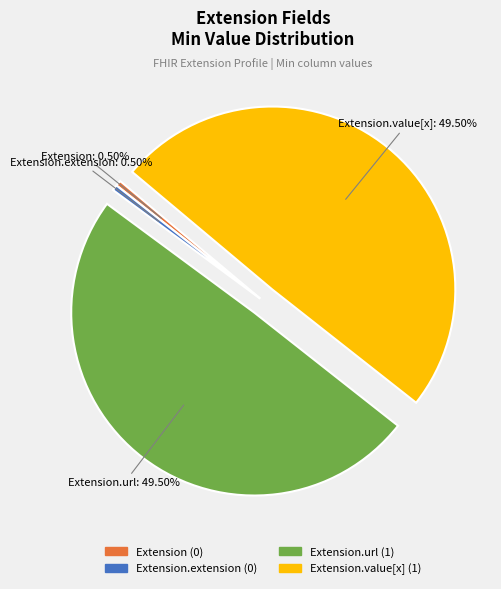

Does any single category account for the majority?

No